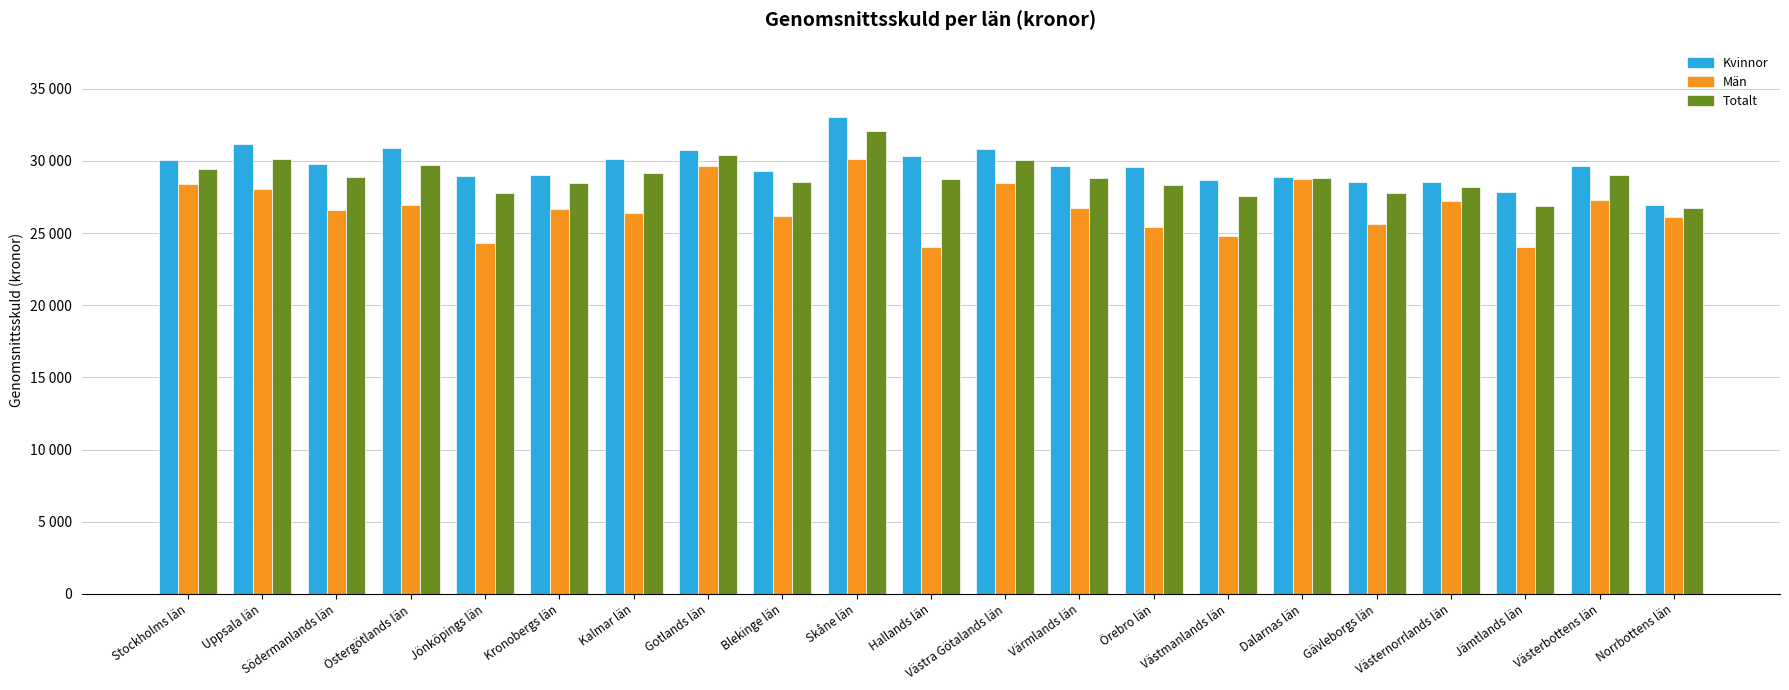

Reading left to right, what are all the values shown in this chart?

Kvinnor: 30045.6	31181.8	29796.4	30885.9	28976.5	29054.0	30153.7	30780.5	29330.8	33033.1	30362.8	30790.5	29658.1	29547.0	28652.7	28864.6	28510.5	28513.5	27848.0	29659.7	26954.2
Män: 28389.8	28037.7	26576.2	26918.4	24287.6	26657.3	26355.7	29664.4	26151.3	30102.8	24031.2	28469.2	26731.9	25387.4	24780.9	28735.0	25647.0	27252.5	24024.0	27305.2	26081.0
Totalt: 29406.2	30136.9	28879.8	29696.4	27774.7	28454.5	29132.4	30402.8	28520.8	32044.7	28732.3	30057.1	28817.2	28340.5	27557.9	28830.8	27777.1	28174.3	26845.2	28999.3	26716.7